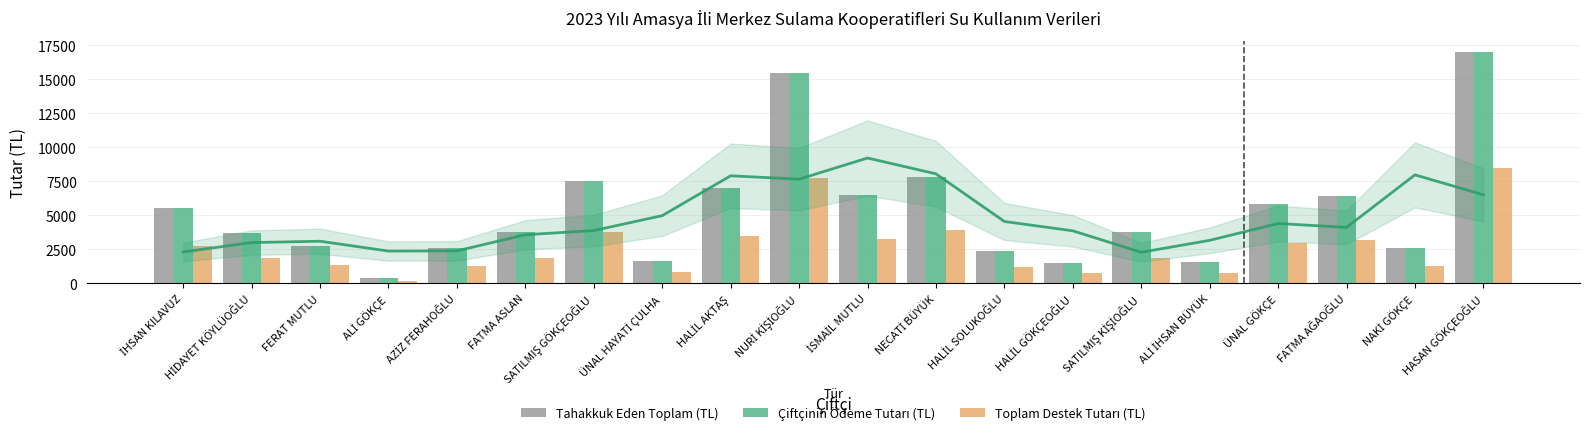

Where does the Toplam Destek Tutarı (TL) series first go above 1890?

İHSAN KILAVUZ